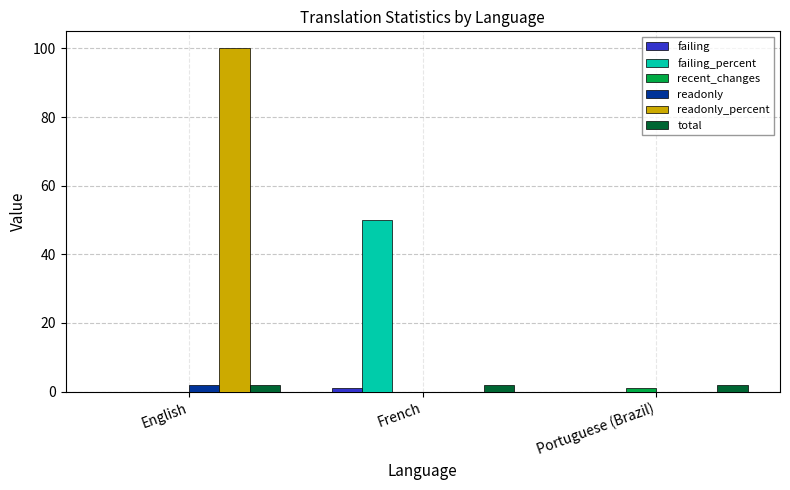

Is it true that readonly_percent equals 100 at English?

True